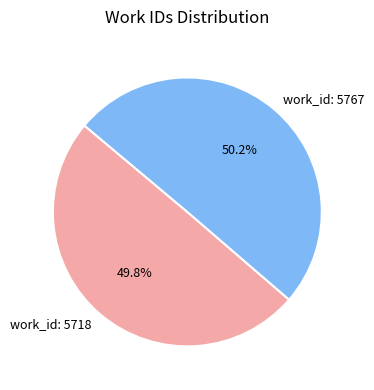

To the nearest percent, what is the combined percentage of work_id: 5718 and work_id: 5767?

100%